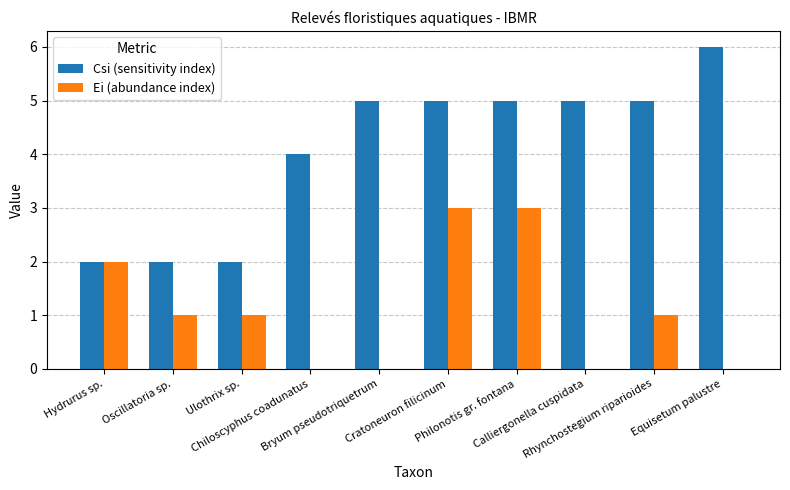

Which category has the highest value across all series?

Equisetum palustre